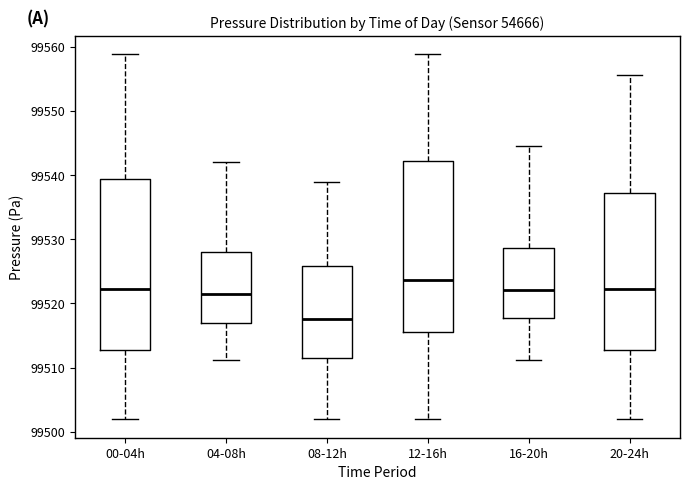

Reading left to right, read every box against the y-axis: the position of its median line, the range the box covers, and the ends of its whiskers. The values are not printed on the chart, so give them approximately, as read against the axis.

00-04h: median 99522, box 99513 to 99539, whiskers 99502 to 99559
04-08h: median 99521, box 99517 to 99528, whiskers 99511 to 99542
08-12h: median 99518, box 99512 to 99526, whiskers 99502 to 99539
12-16h: median 99524, box 99516 to 99542, whiskers 99502 to 99559
16-20h: median 99522, box 99518 to 99529, whiskers 99511 to 99545
20-24h: median 99522, box 99513 to 99537, whiskers 99502 to 99556